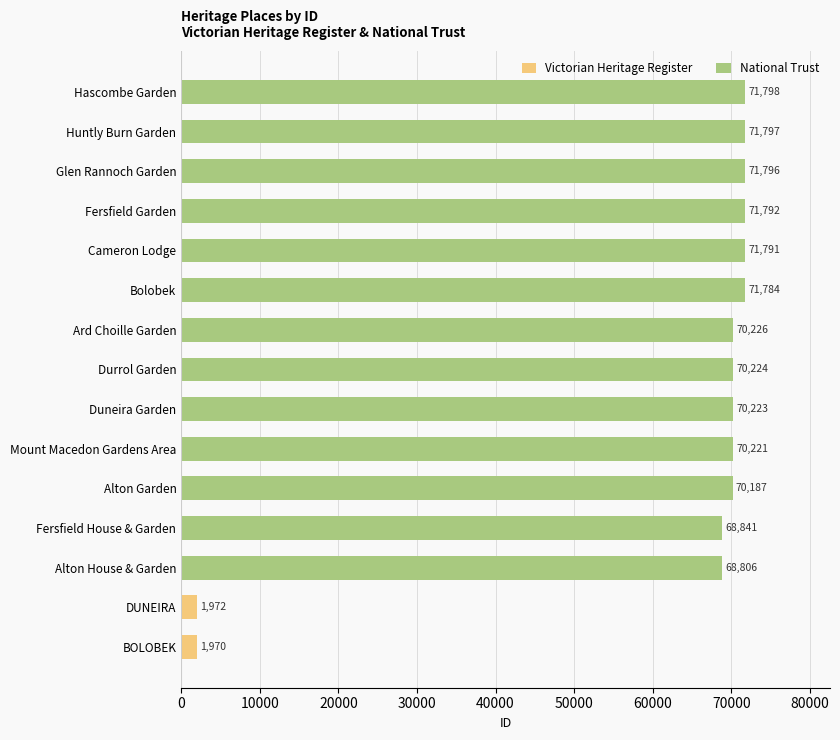

What is the ratio of the value at Mount Macedon Gardens Area to the value at Glen Rannoch Garden?

1.0